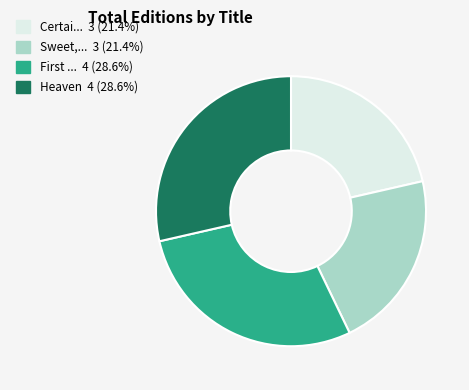

Is there a majority slice in this chart?

No